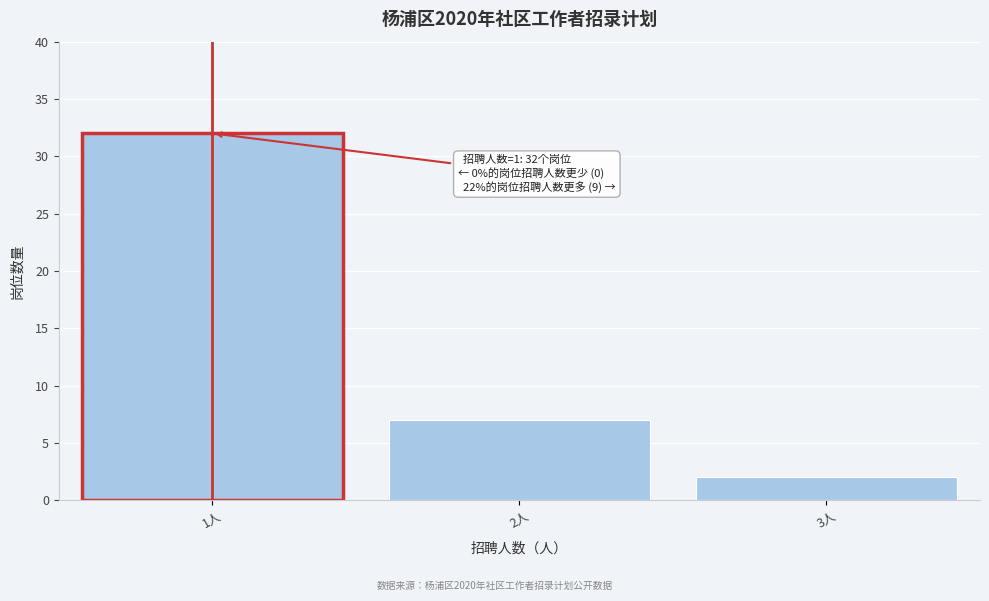

Over which range of the x-axis is the bar tallest?

0.5 to 1.5